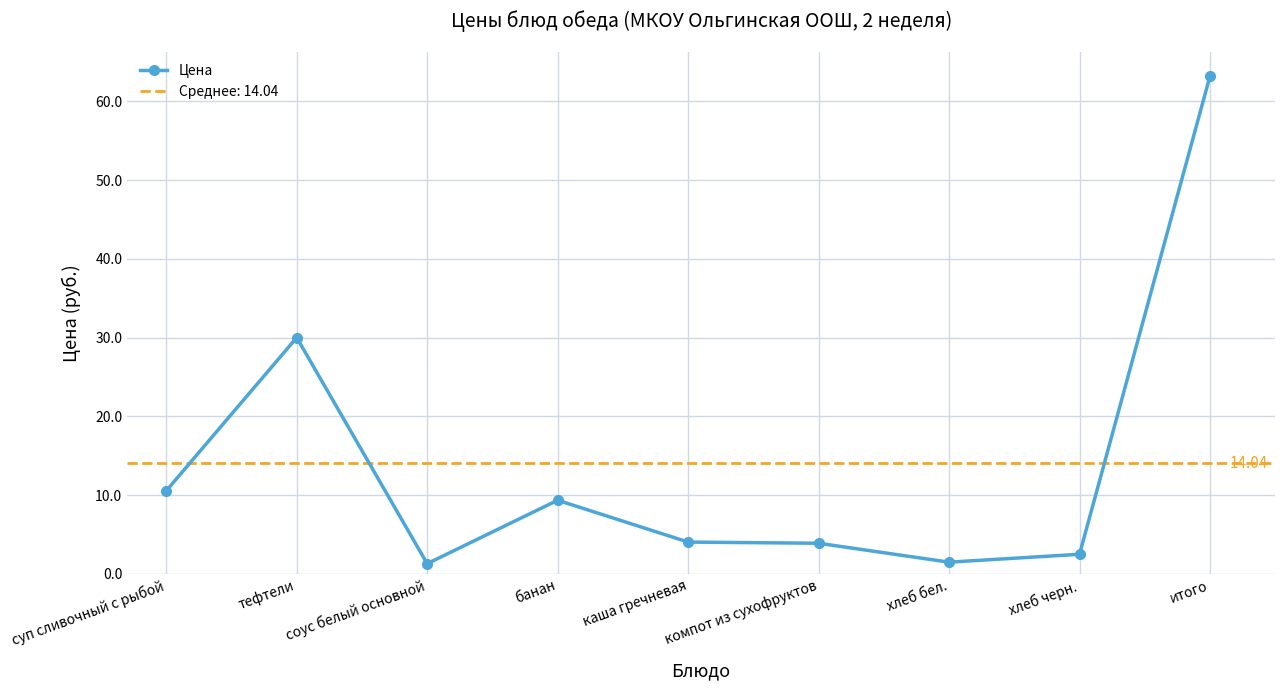

What is the value of the 1st point from the left?

10.6